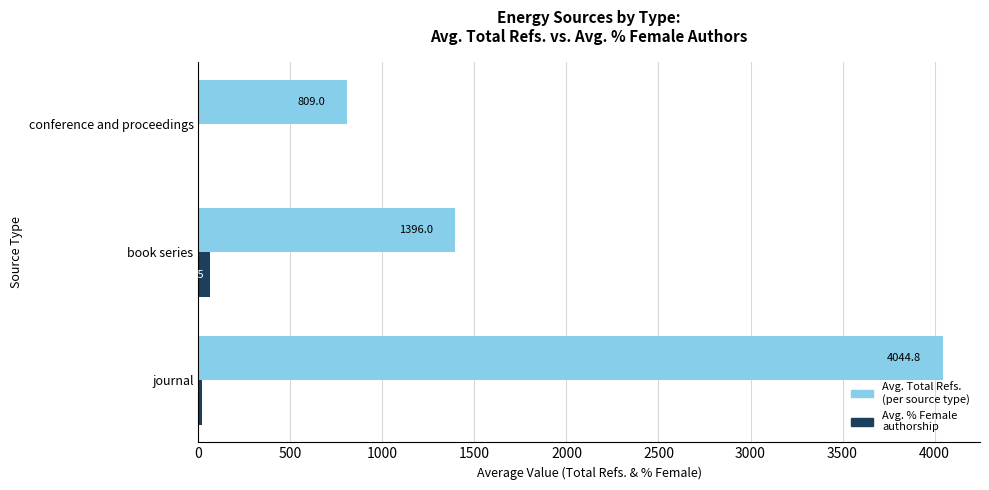

What is the total value across all series at book series?

1457.5